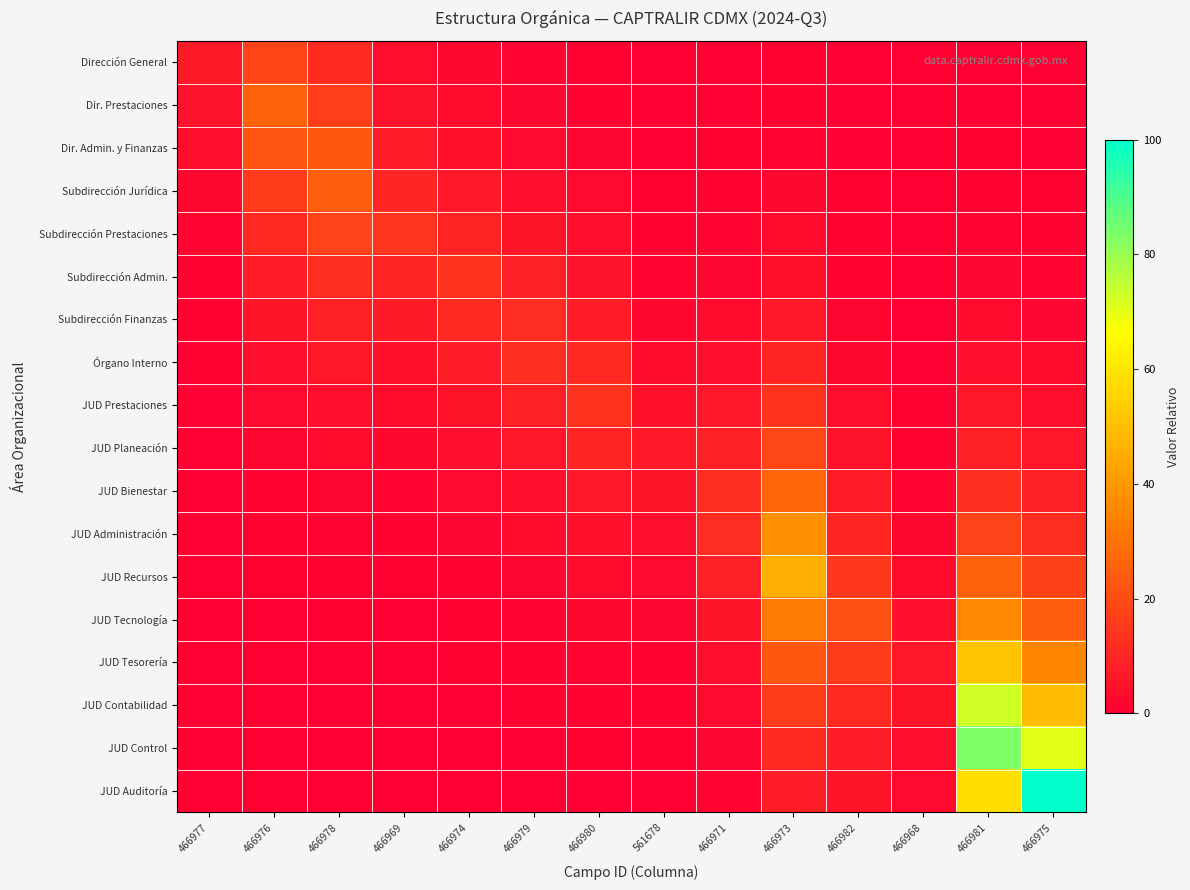

Which category has the lowest value across all series?

466977